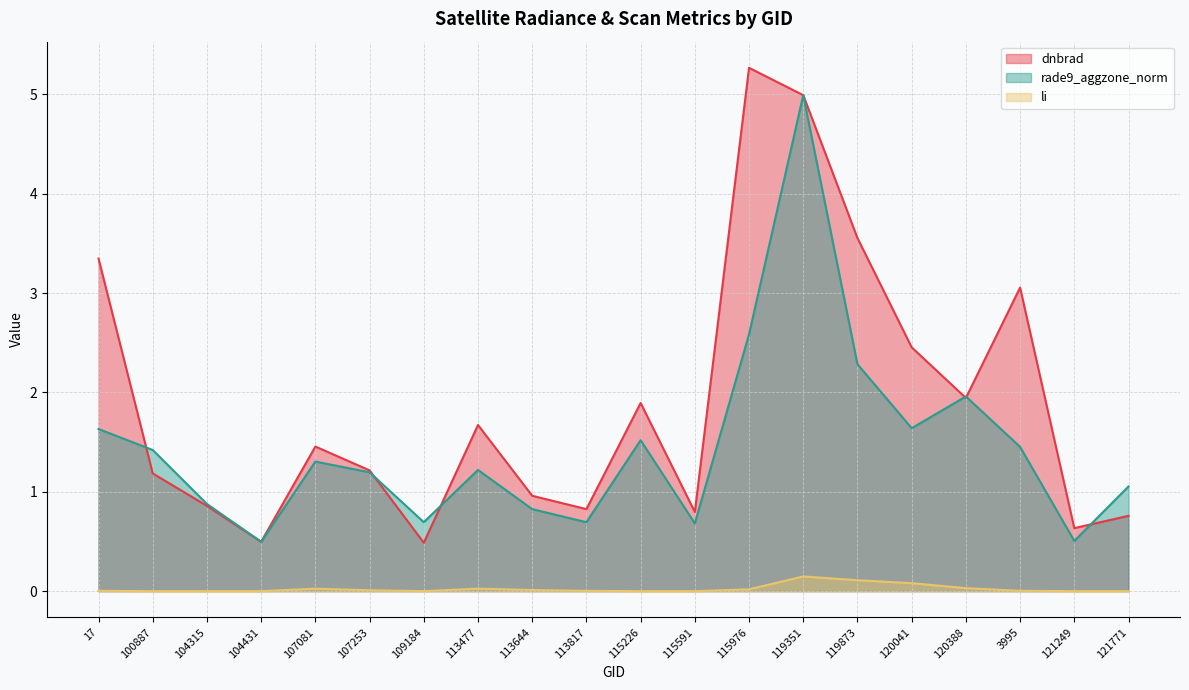

How many interior local valleys does the li (line) series have?

3